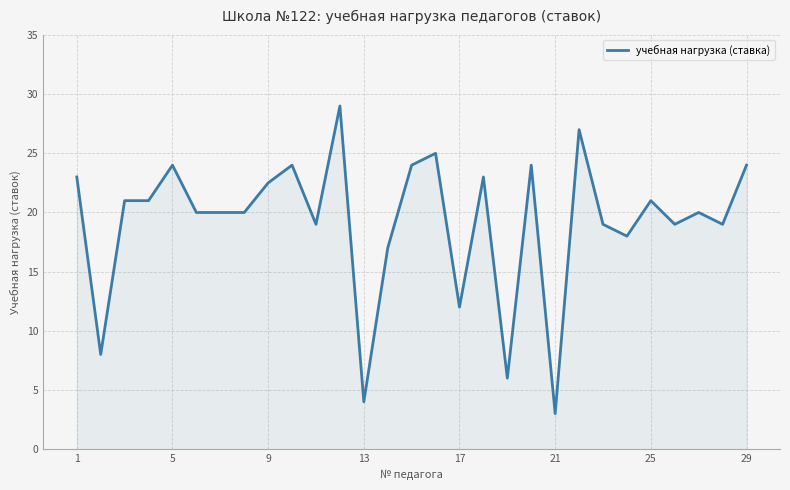

What is the smallest value displayed?

3.0